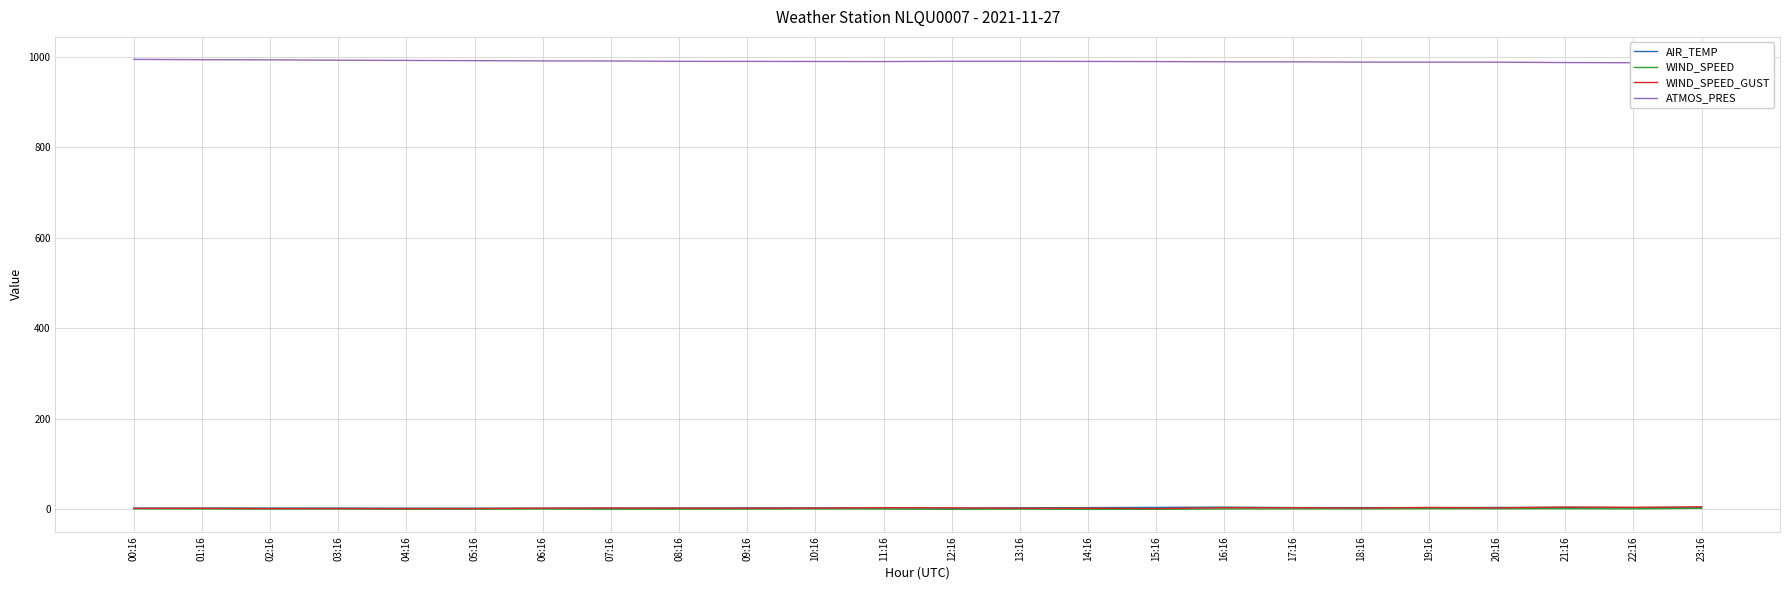

List the series in order of their peak value, highest first.

ATMOS_PRES, WIND_SPEED_GUST, AIR_TEMP, WIND_SPEED